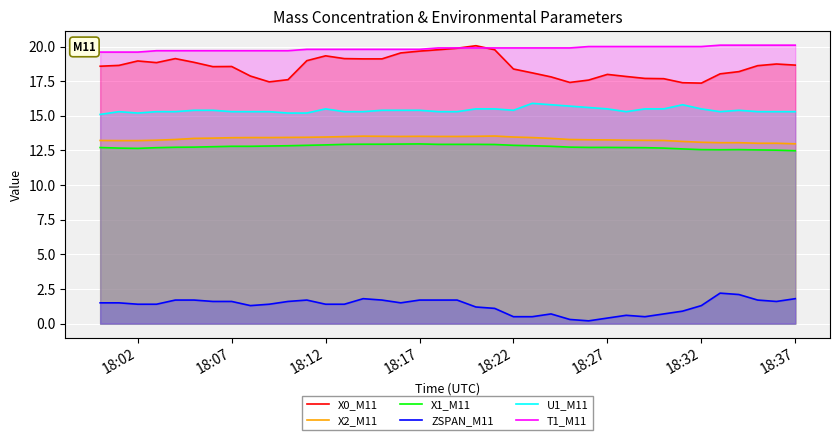

What is the value of the X2_M11 point at the 15th from the left?

13.5